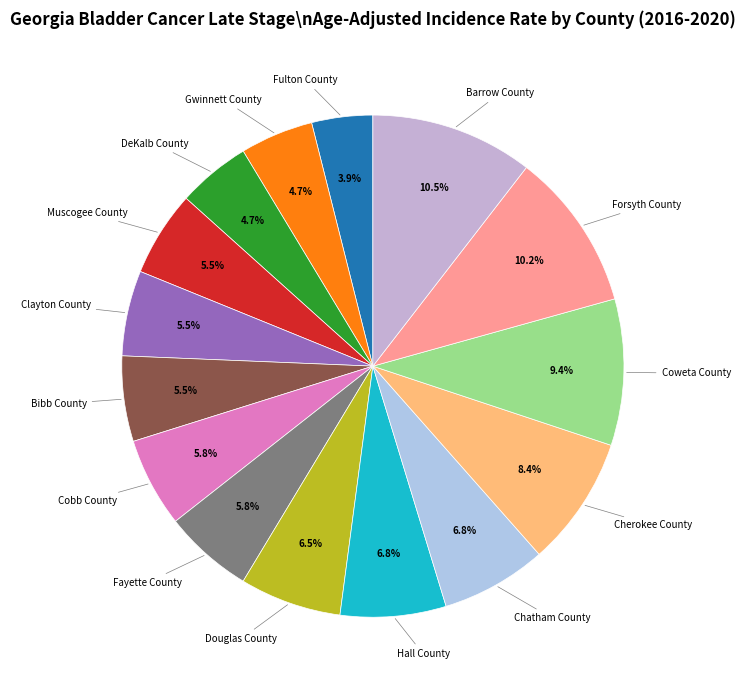

To the nearest percent, what is the average slice percentage?

7%